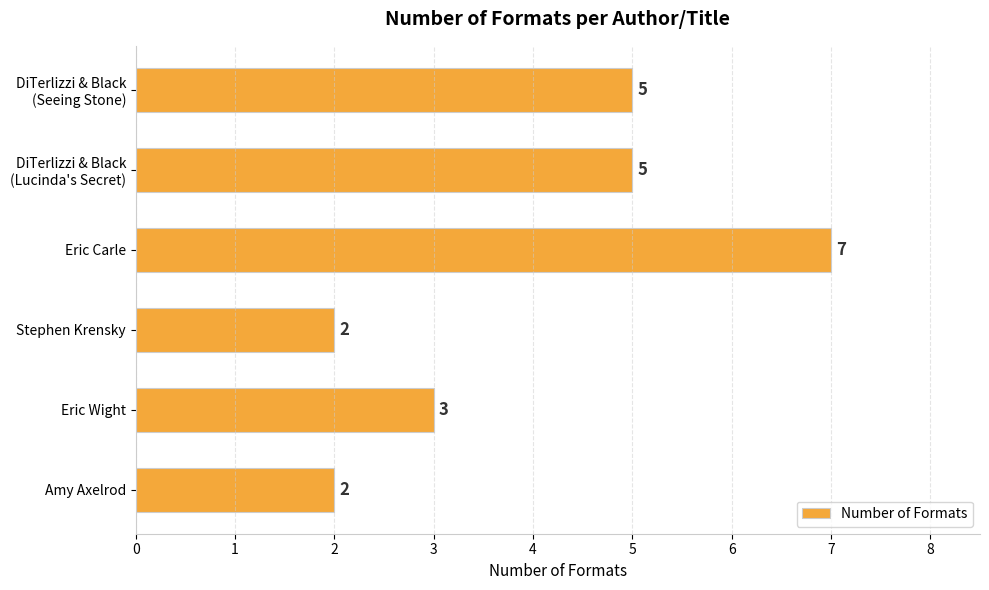

What is the minimum value shown in the chart?

2